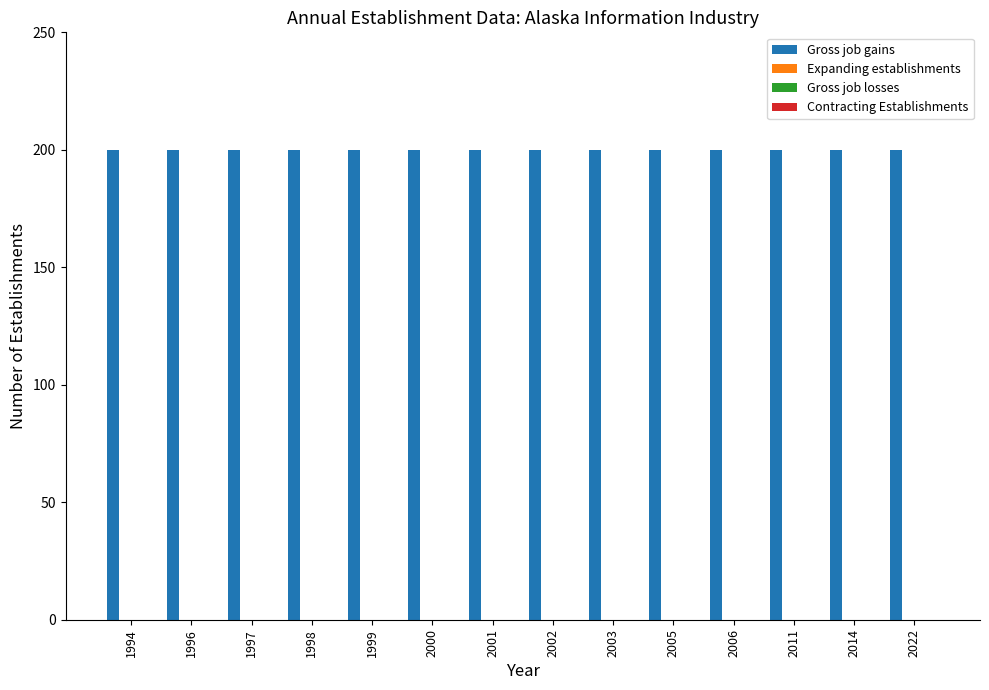

How many groups of bars are there?

14